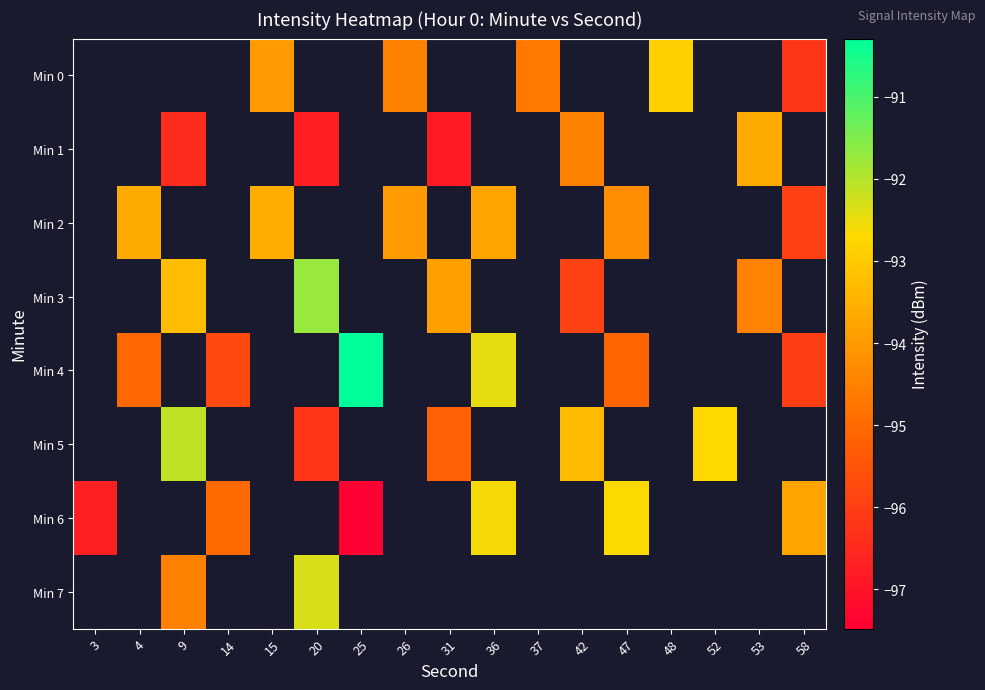

How many values in Min 2 are below zero?

6